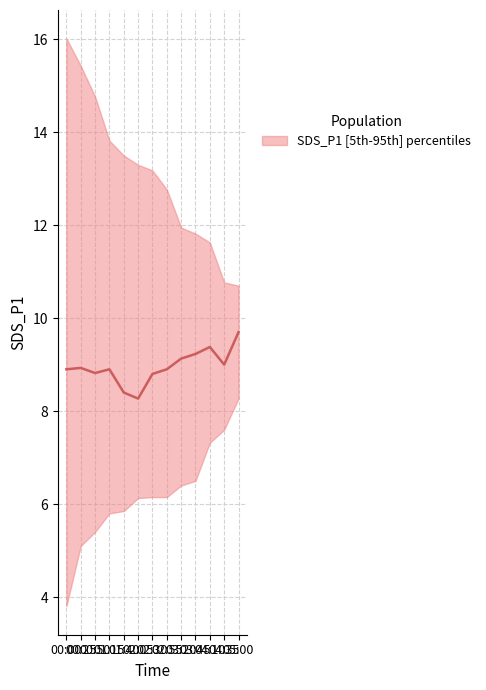

Which label corresponds to the largest value in the chart?

05:00